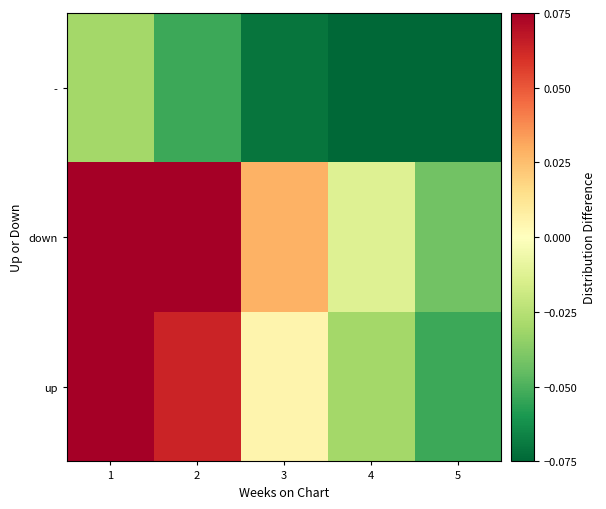

Reading right to left, what are all the values shown in this chart?

up: 5=-0.1	4=-0.0	3=0.0	2=0.1	1=0.1
down: 5=-0.0	4=-0.0	3=0.0	2=0.1	1=0.1
-: 5=-0.1	4=-0.1	3=-0.1	2=-0.1	1=-0.0